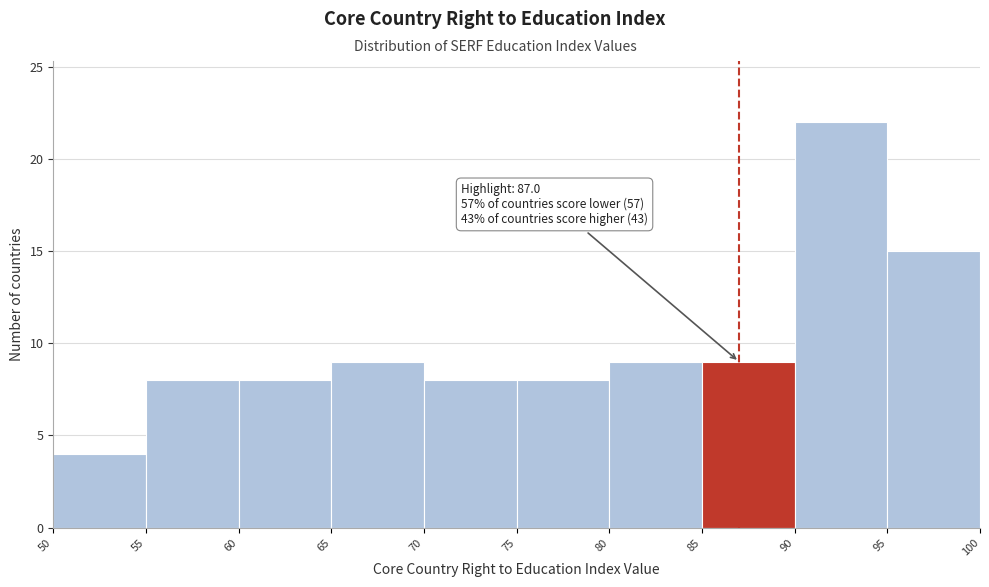

Which range on the x-axis has the tallest bar?

90 to 95